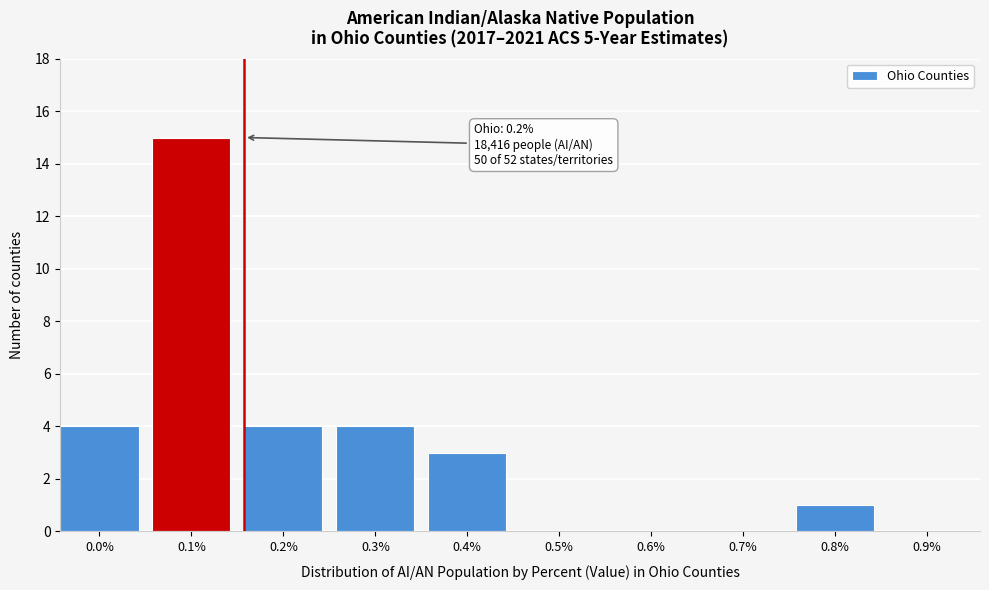

Reading left to right, extract all data points from this chart.

0.0%=4	0.1%=15	0.2%=4	0.3%=4	0.4%=3	0.5%=0	0.6%=0	0.7%=0	0.8%=1	0.9%=0